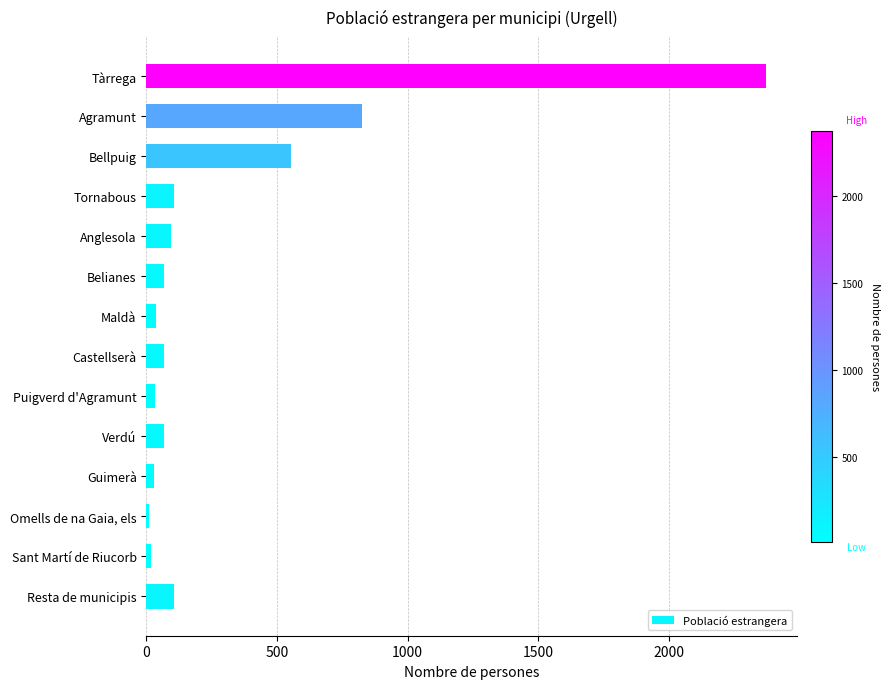

What is the average value?

313